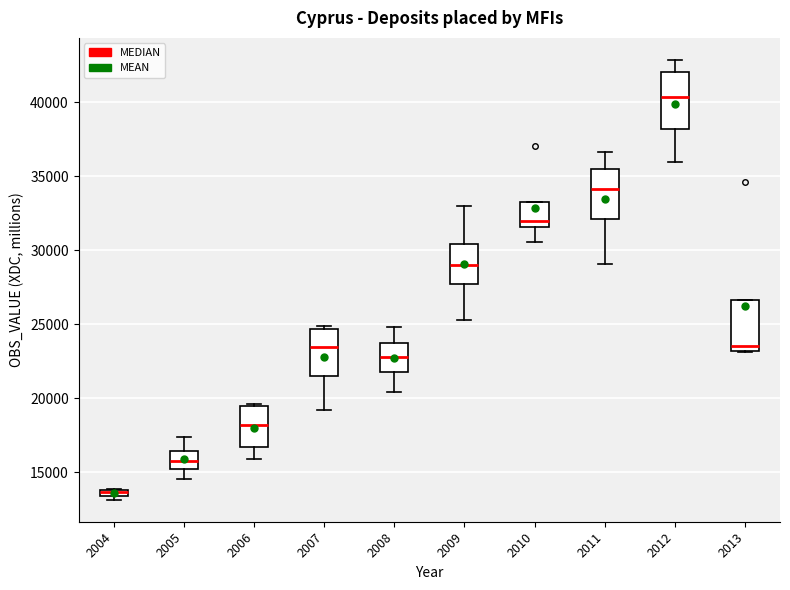

Where does the lower whisker of the box at x = 2007 end on the y-axis? The values are not printed on the chart, so give them approximately, as read against the axis.

19000